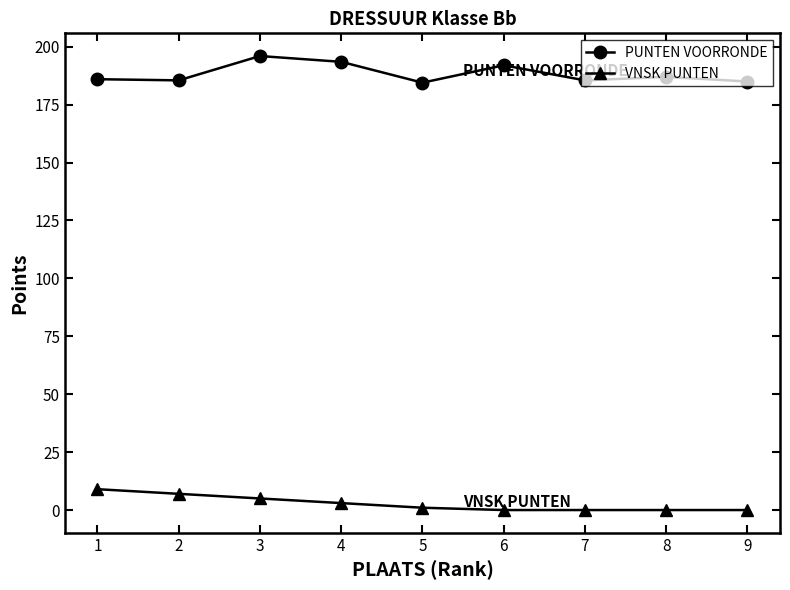

What is the average value of the VNSK PUNTEN series?

2.8